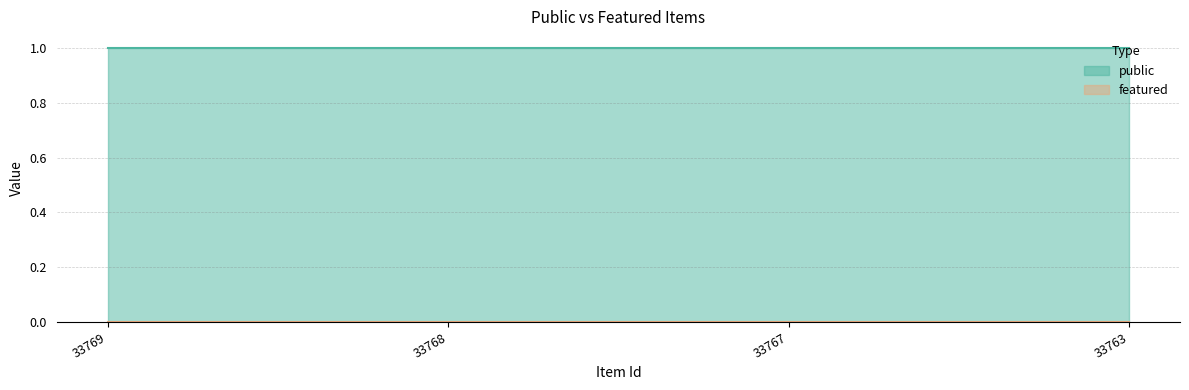

Between 33763 and 33767, which is larger?

33763